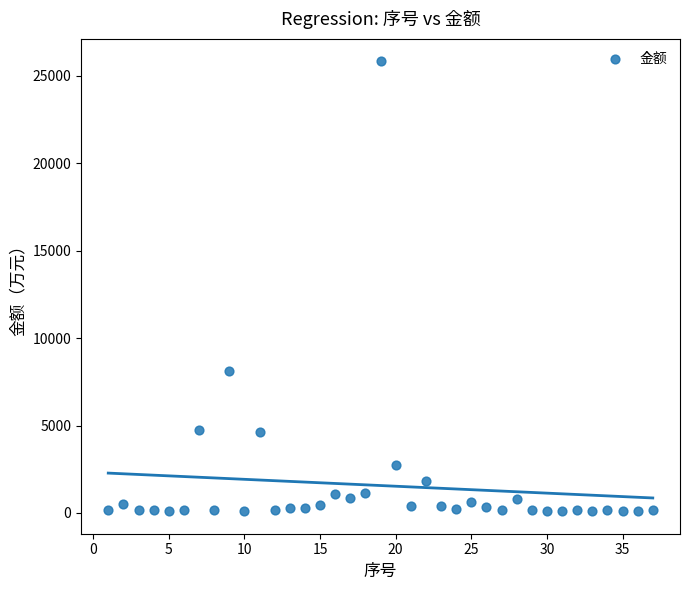

What is the range of X values (max minus min)?

36.0